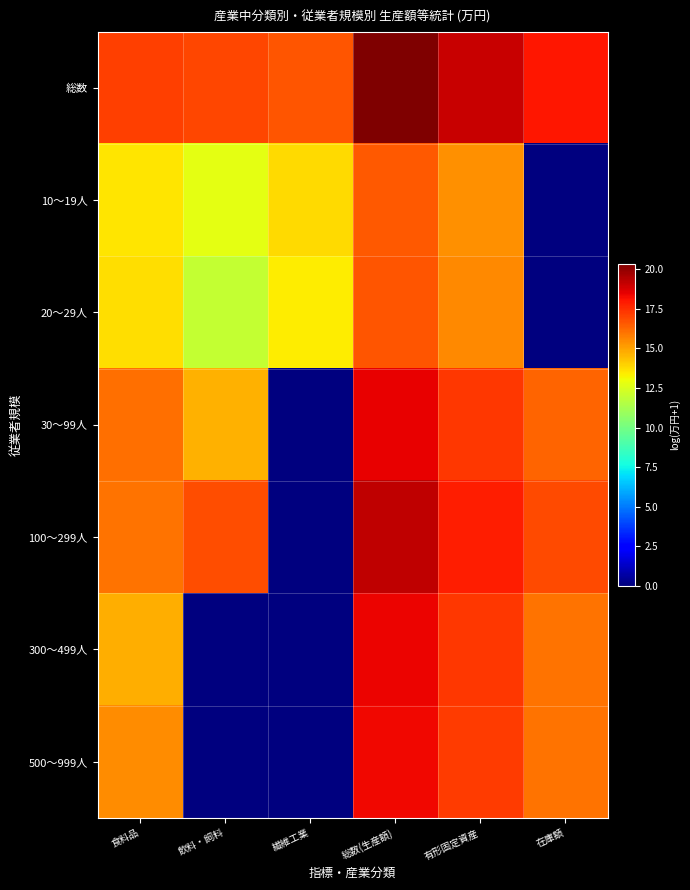

What is the total value across all series at 飲料・飼料?

73.1